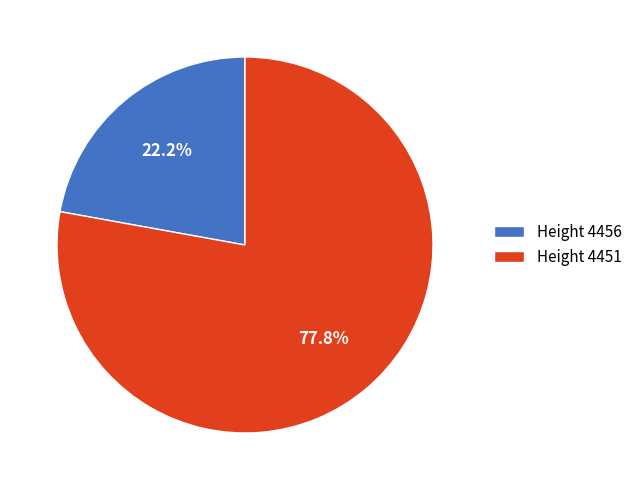

Rank the categories by value from lowest to highest.

Height 4456, Height 4451